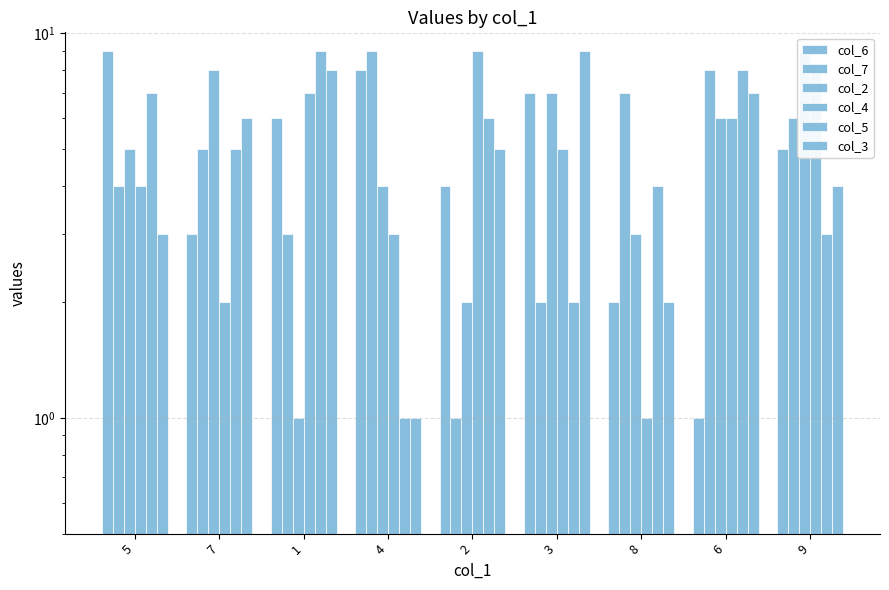

What is the label of the 9th bar from the left?

9